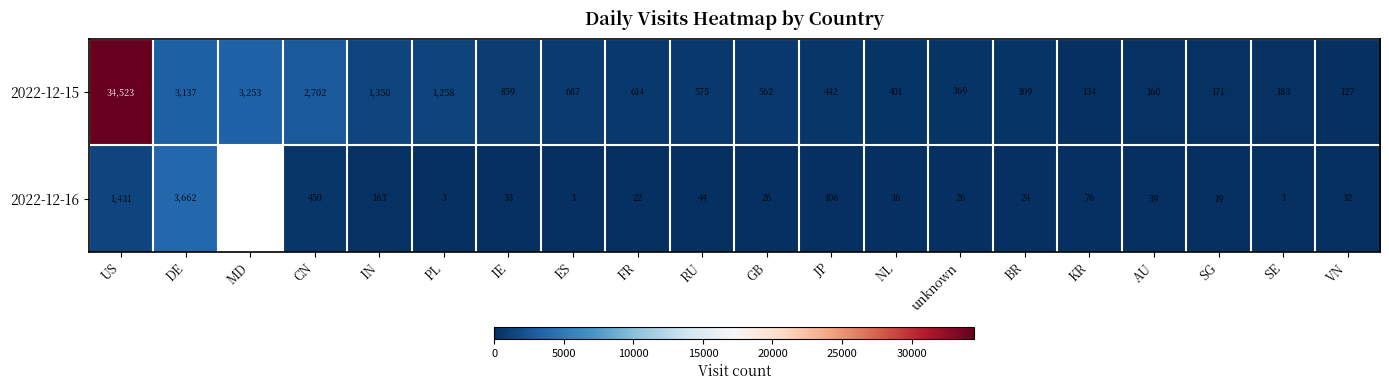

Is the value of 2022-12-16 at PL greater than the value of 2022-12-15 at CN?

No